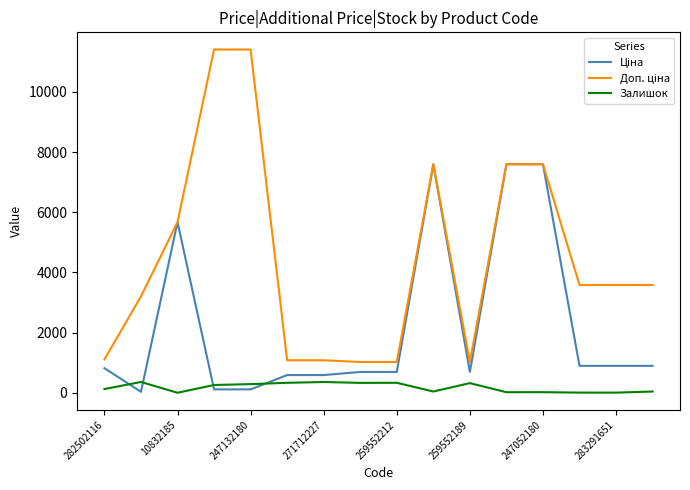

What is the greatest value displayed?

11410.0